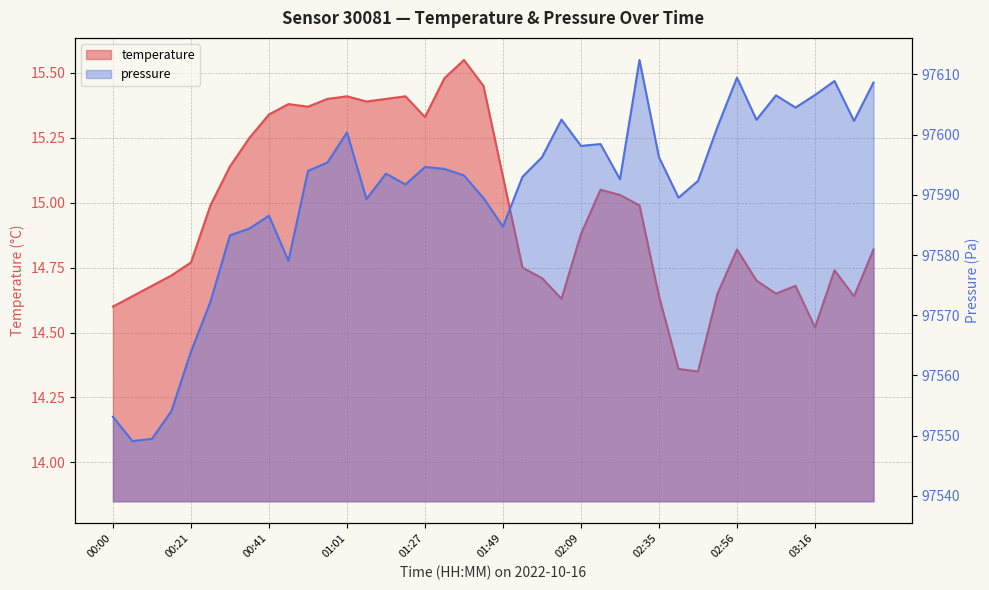

At which label is the value closest to 14?

02:45